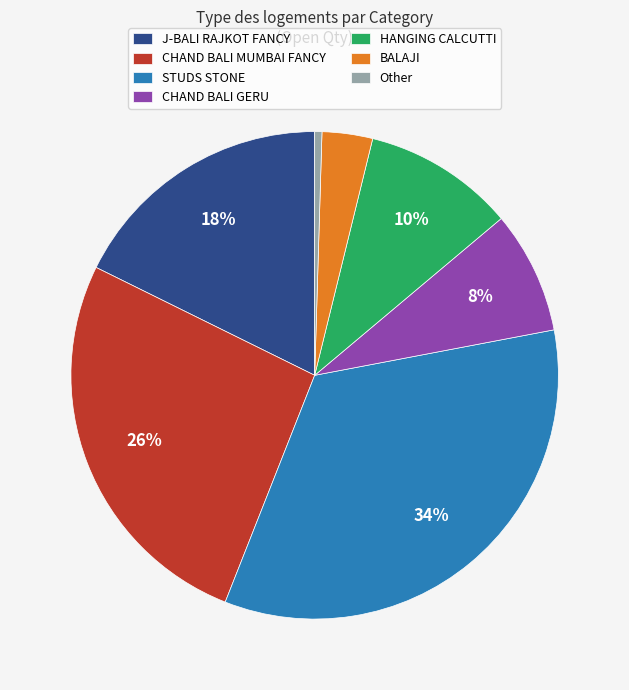

What is the smallest slice in the pie chart?

Other